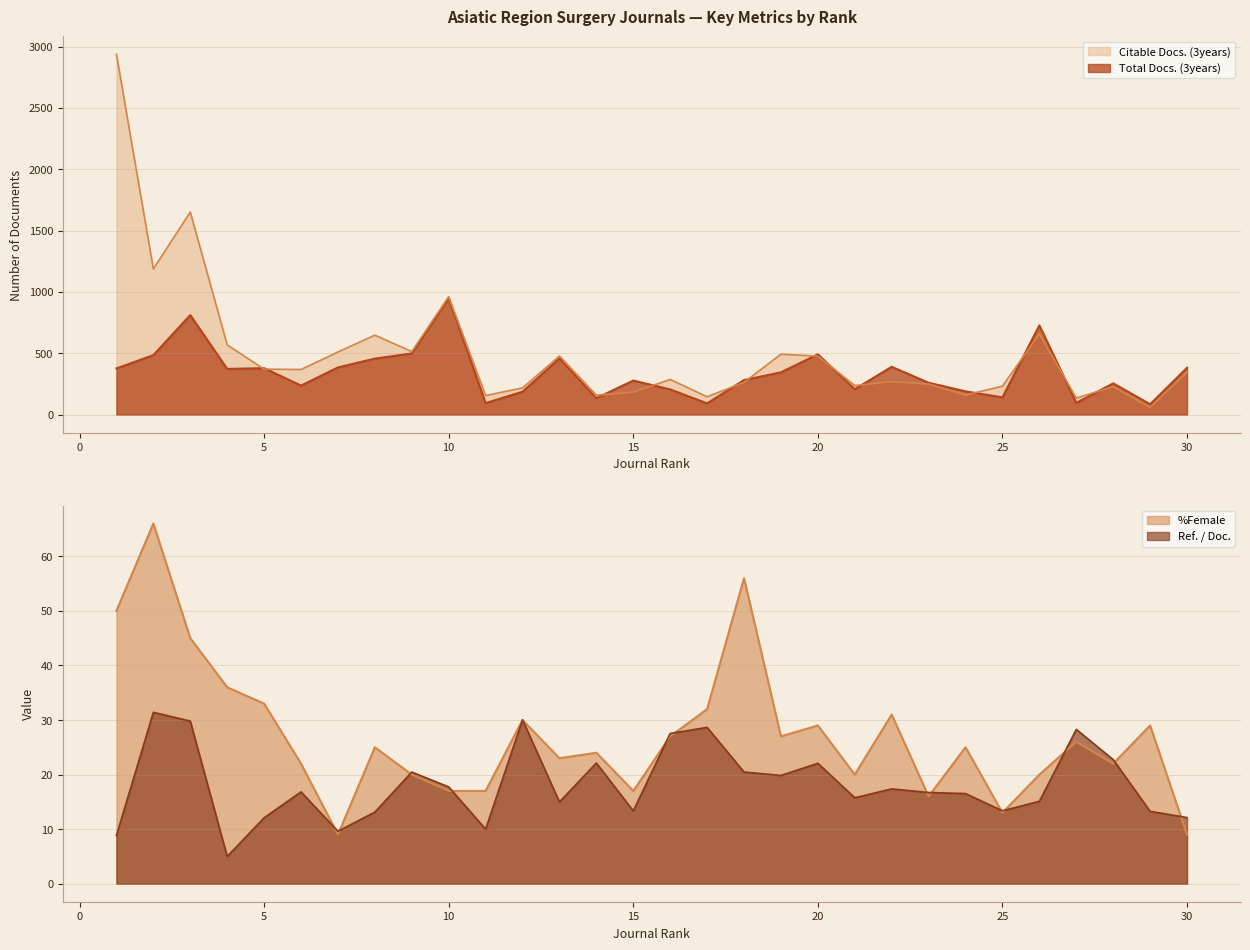

In Total Docs. (3years), how many points are higher than both neighbors (excluding endpoints)?

9